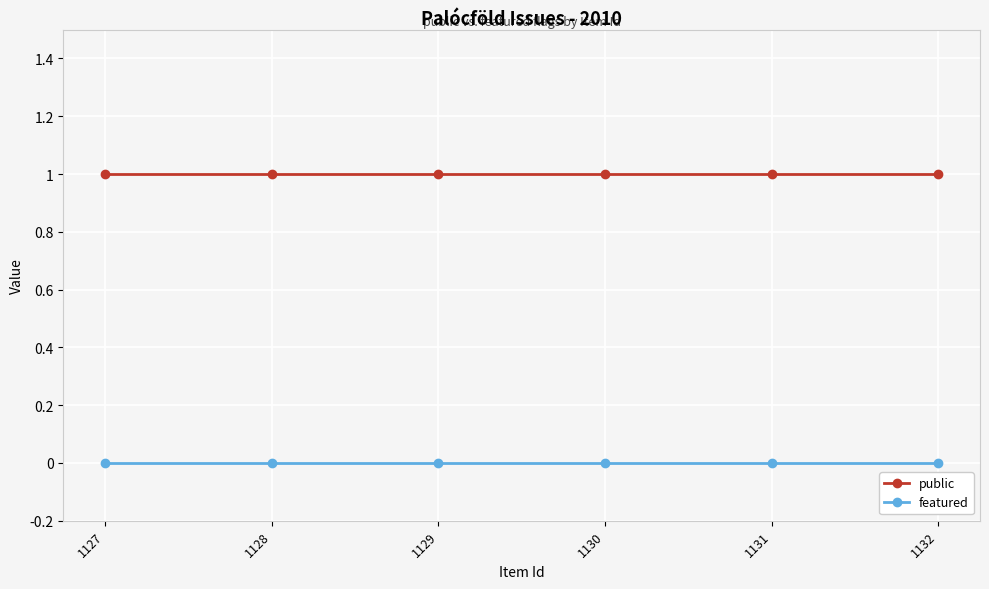

What is the value of the public point at the 3rd from the left?

1